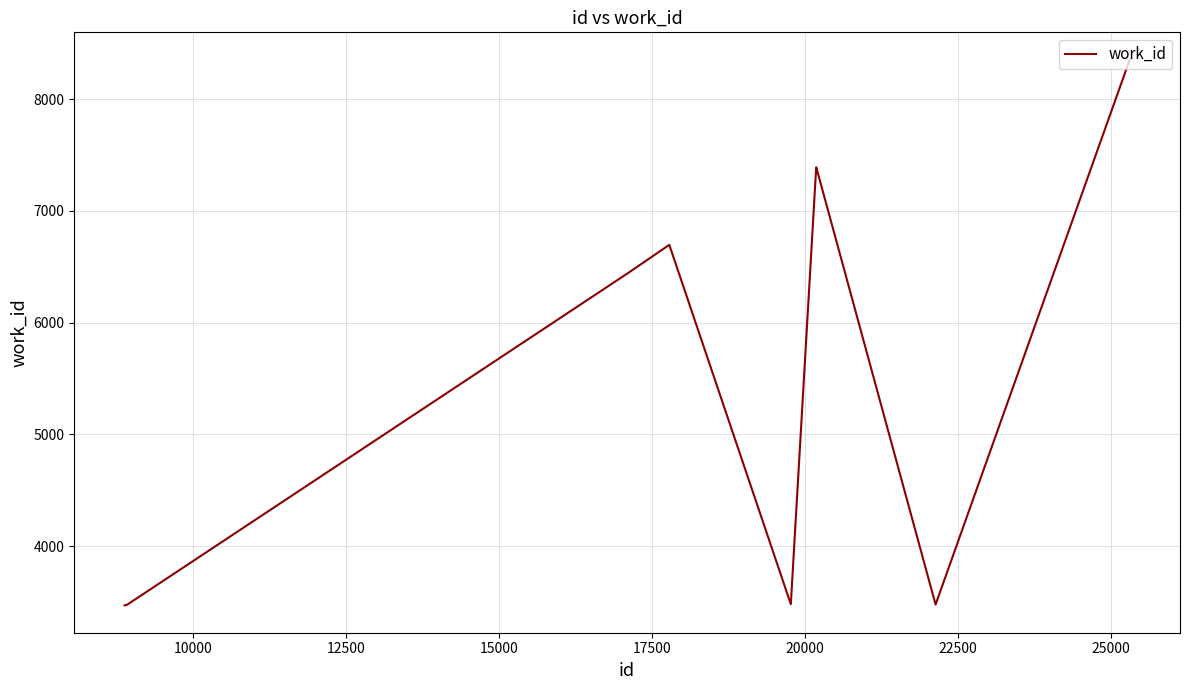

What is the average value?

5364